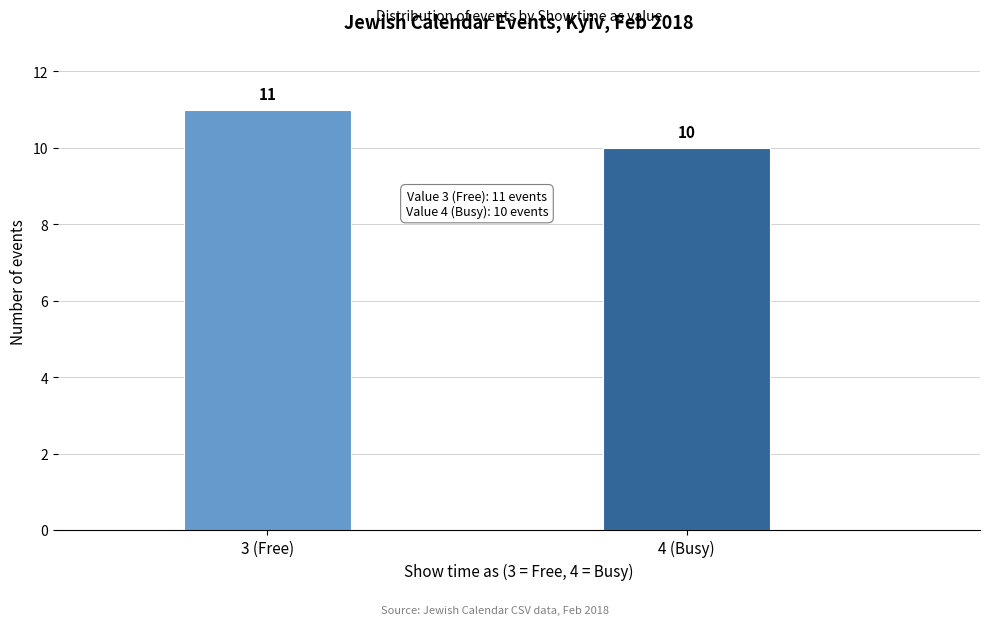

Reading right to left, list all the values displayed in this chart.

4 (Busy)=10	3 (Free)=11